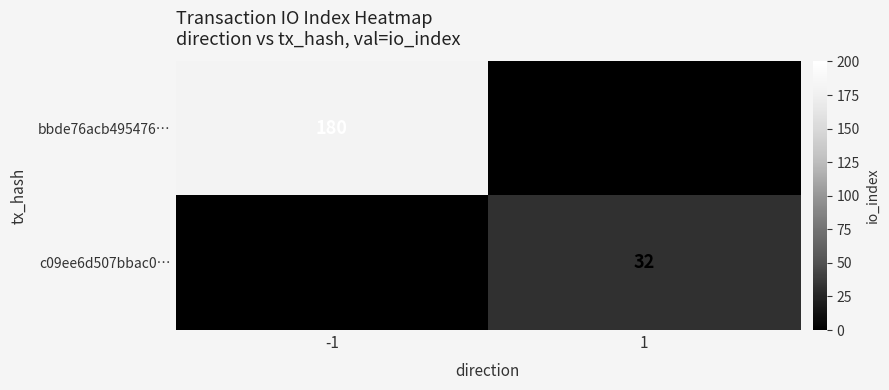

Reading left to right, list all the values displayed in this chart.

bbde76acb495476…: -1=180	1=0
c09ee6d507bbac0…: -1=0	1=32